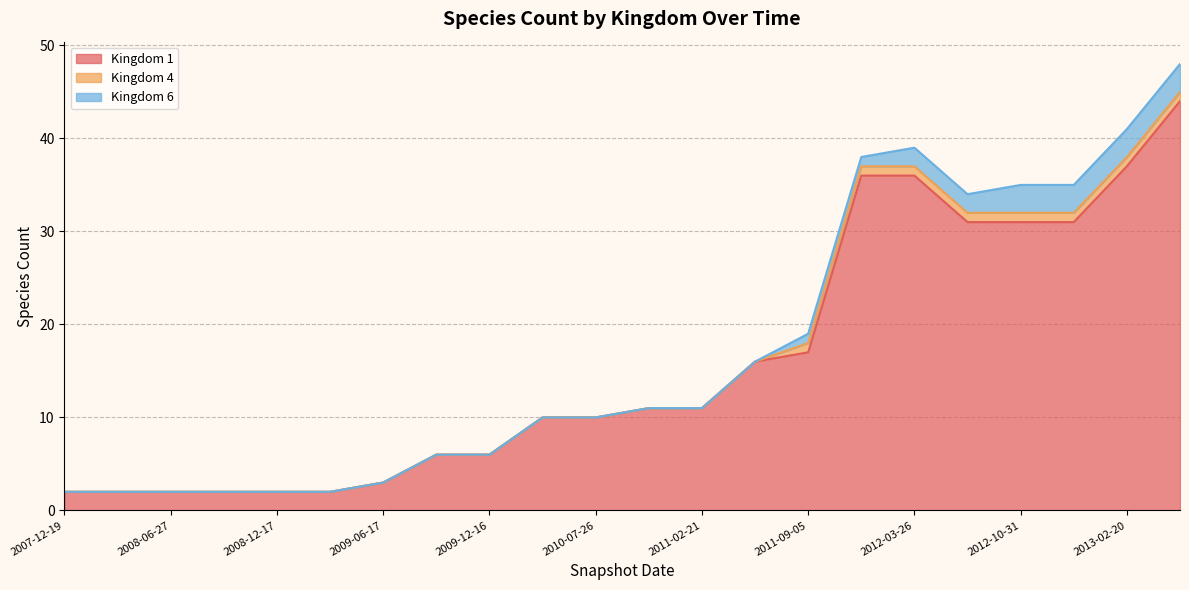

True or false: Kingdom 1 has more than 1 points higher than both neighbors.

False